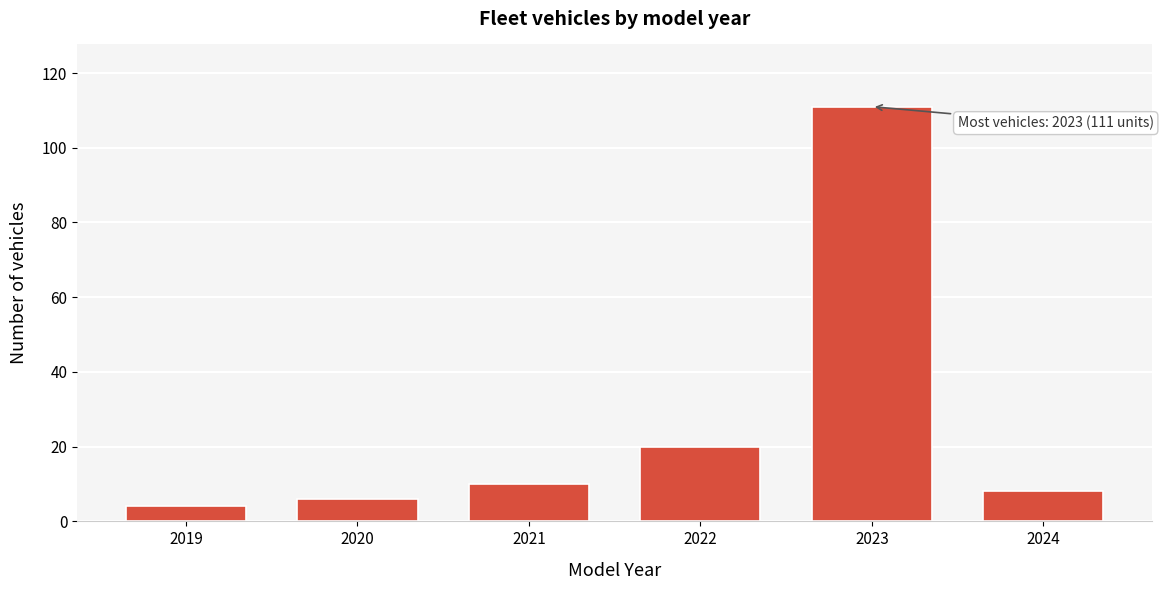

Reading left to right, transcribe all the data shown in this chart.

2019=4	2020=6	2021=10	2022=20	2023=111	2024=8